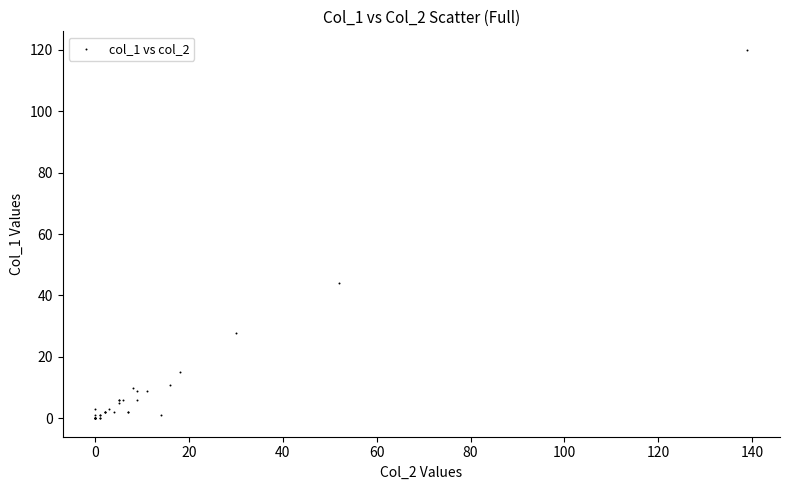

What Y value in the scatter plot is closest to 60?

44.0